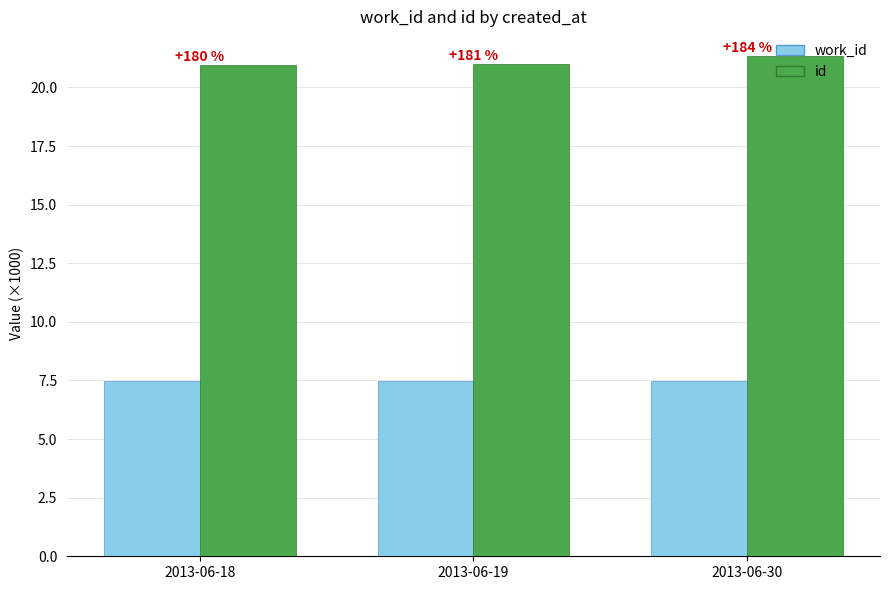

The value of id at 2013-06-19 is 8.3. True or false?

False